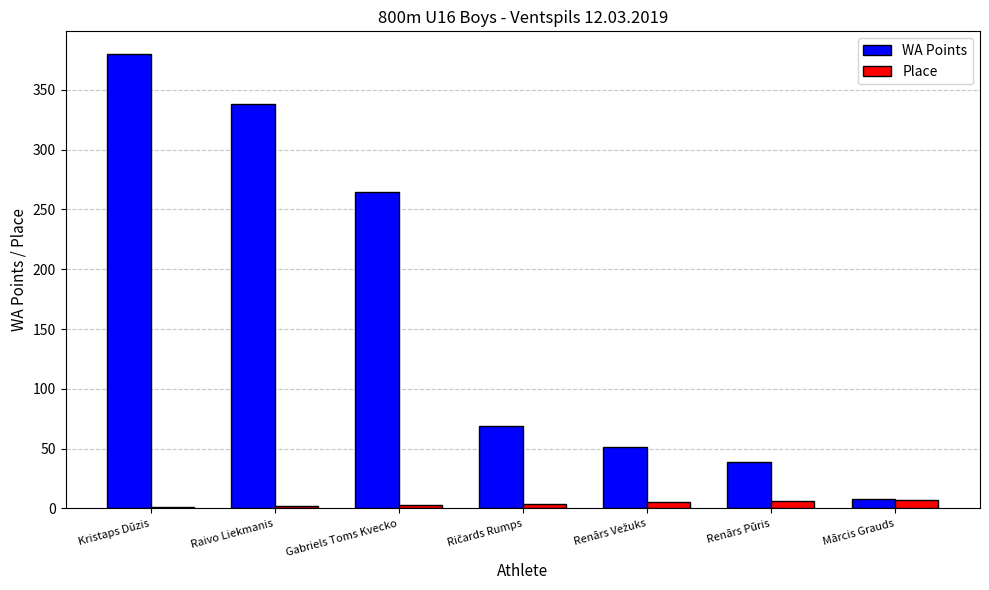

At which label is WA Points closest to 194?

Gabriels Toms Kvecko